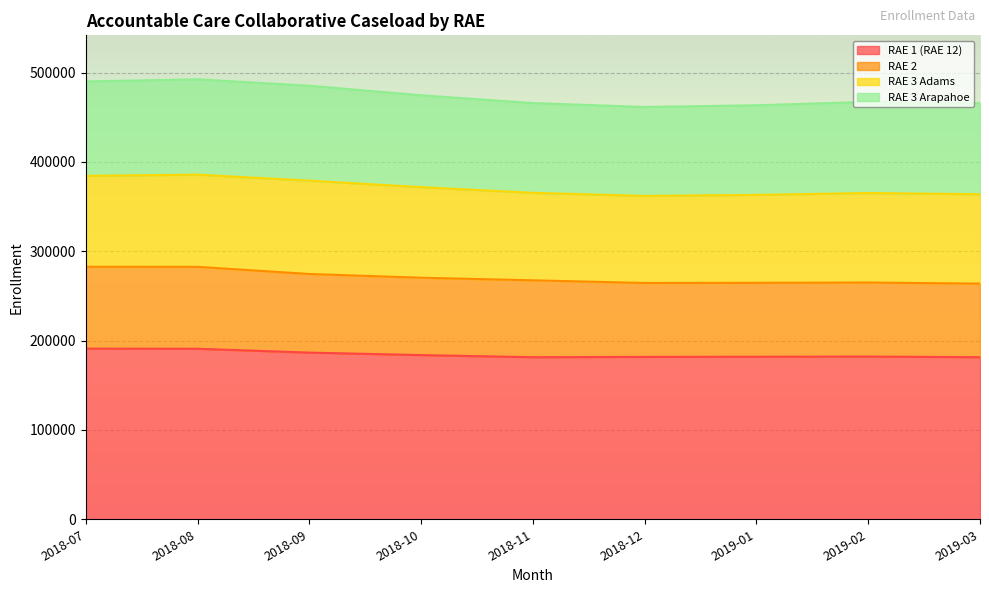

How many lines are shown in the chart?

4